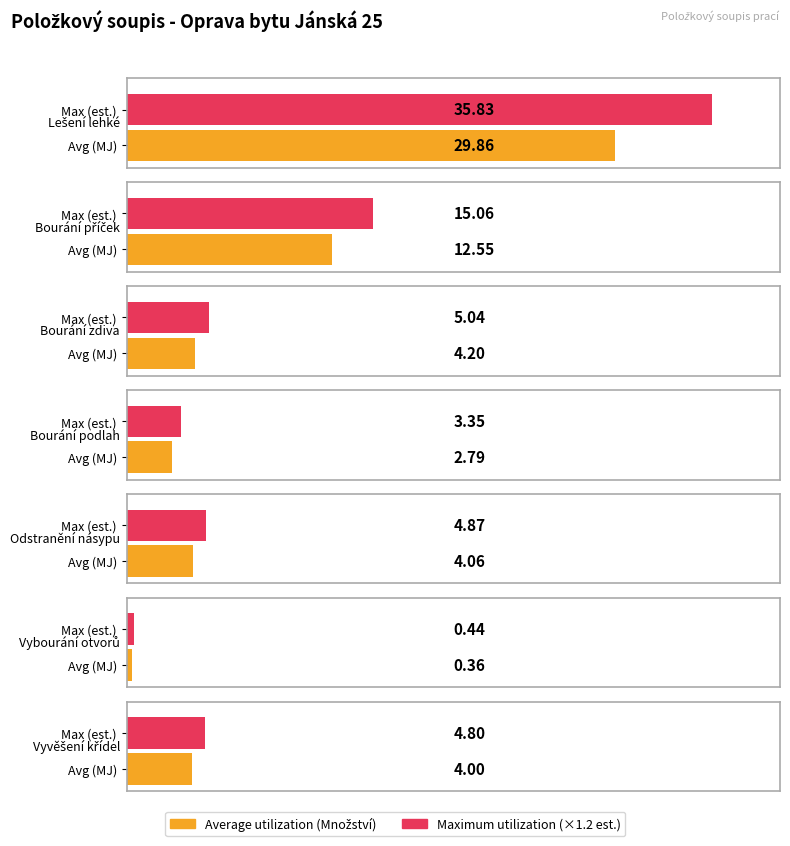

Rank the categories by value from highest to lowest.

Lešení lehké, Bourání příček, Bourání zdiva, Odstranění násypu, Vyvěšení křídel, Bourání podlah, Vybourání otvorů